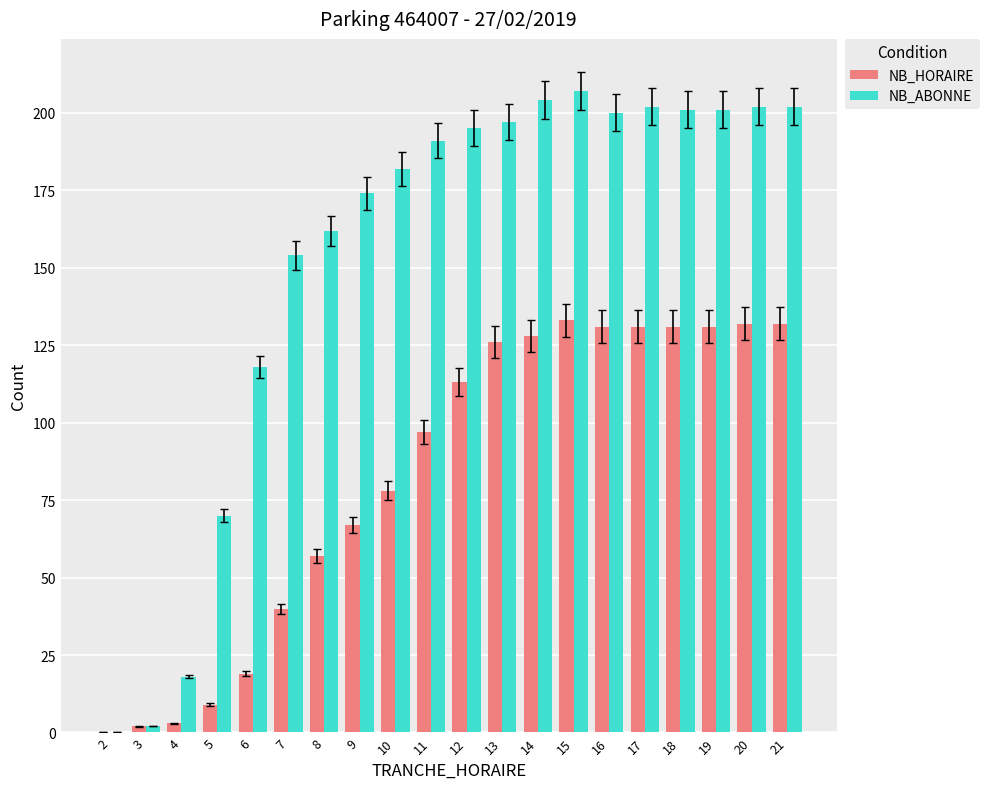

What are all the series names shown in the legend?

NB_HORAIRE, NB_ABONNE